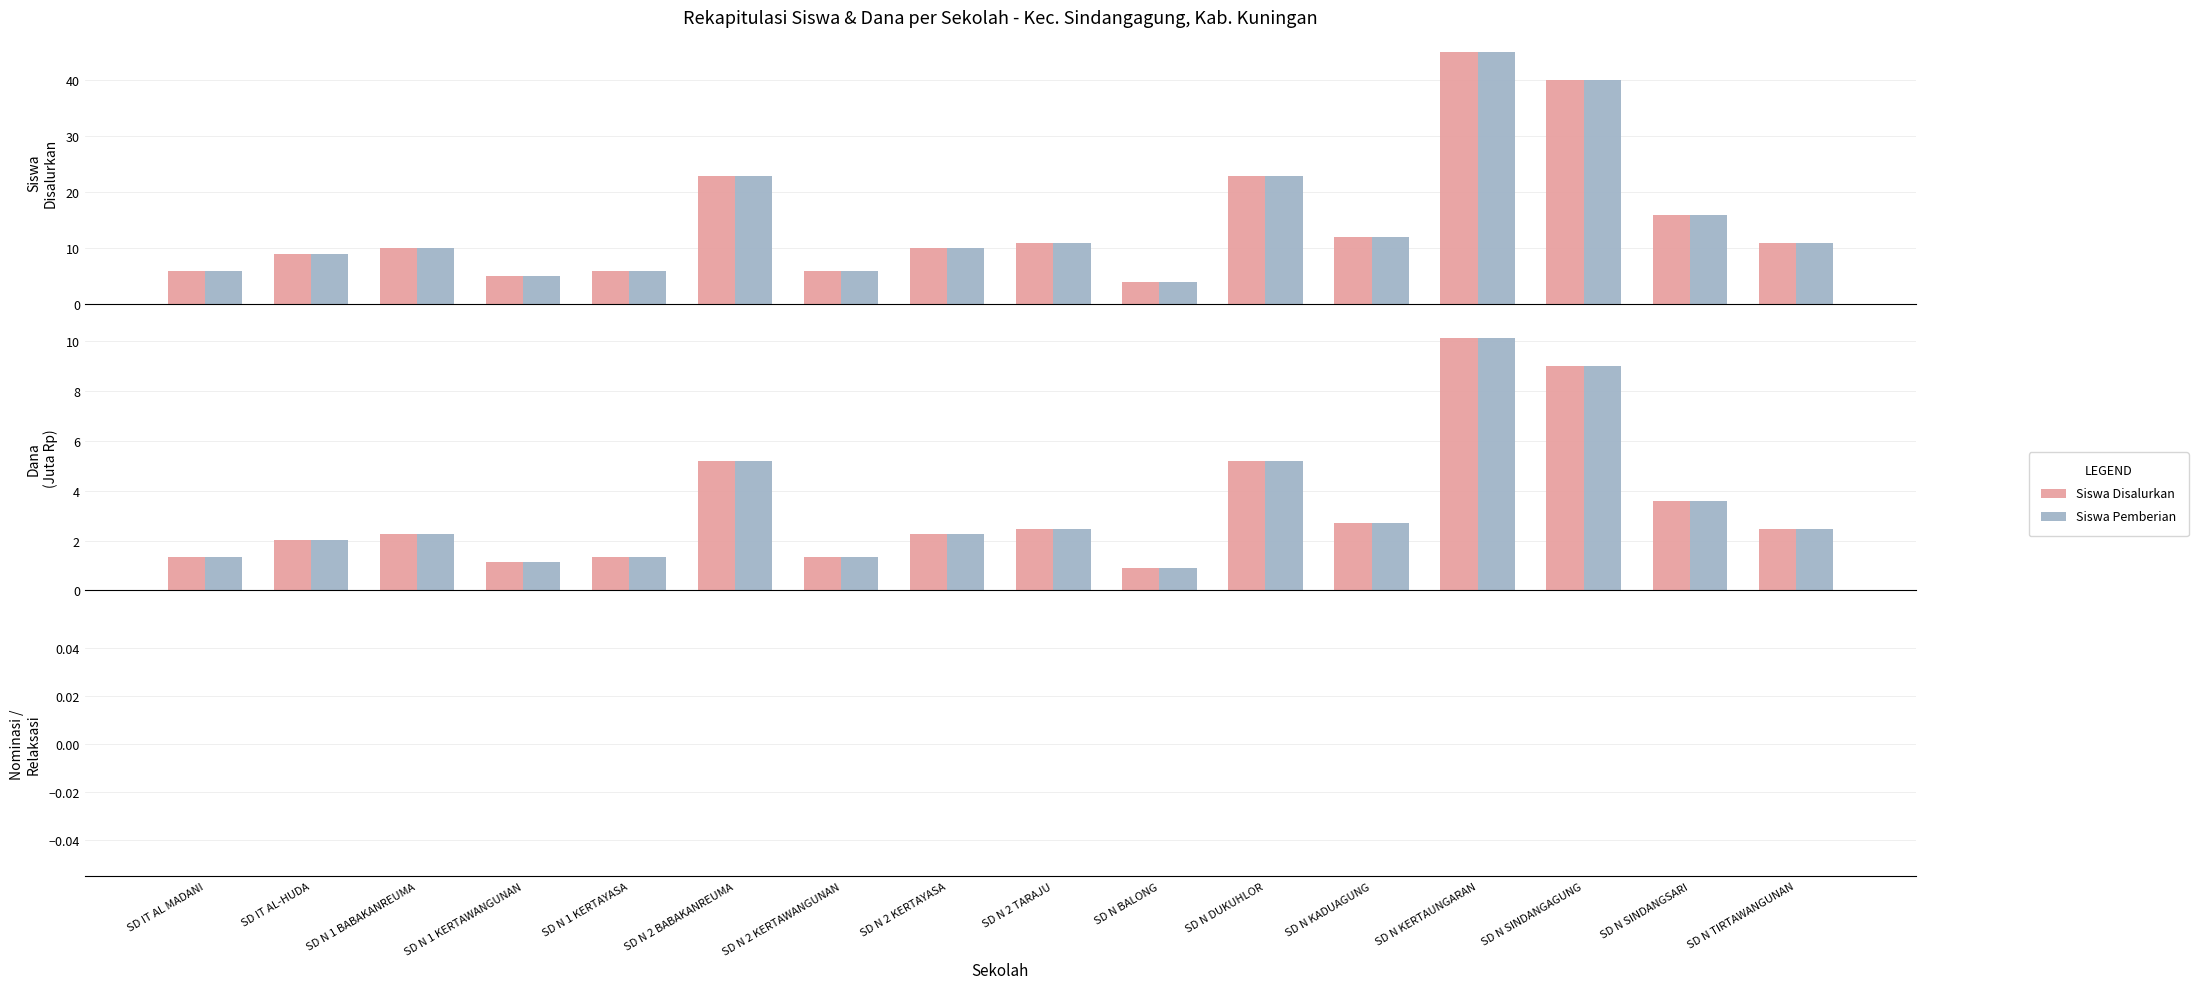

How many series are shown in this chart?

6